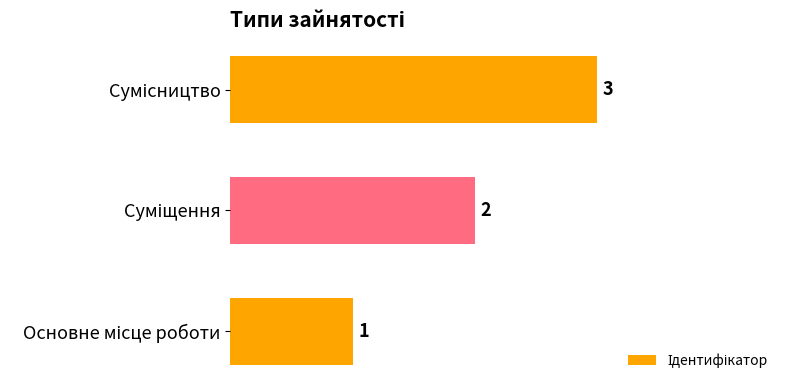

What is the sum of all values?

6